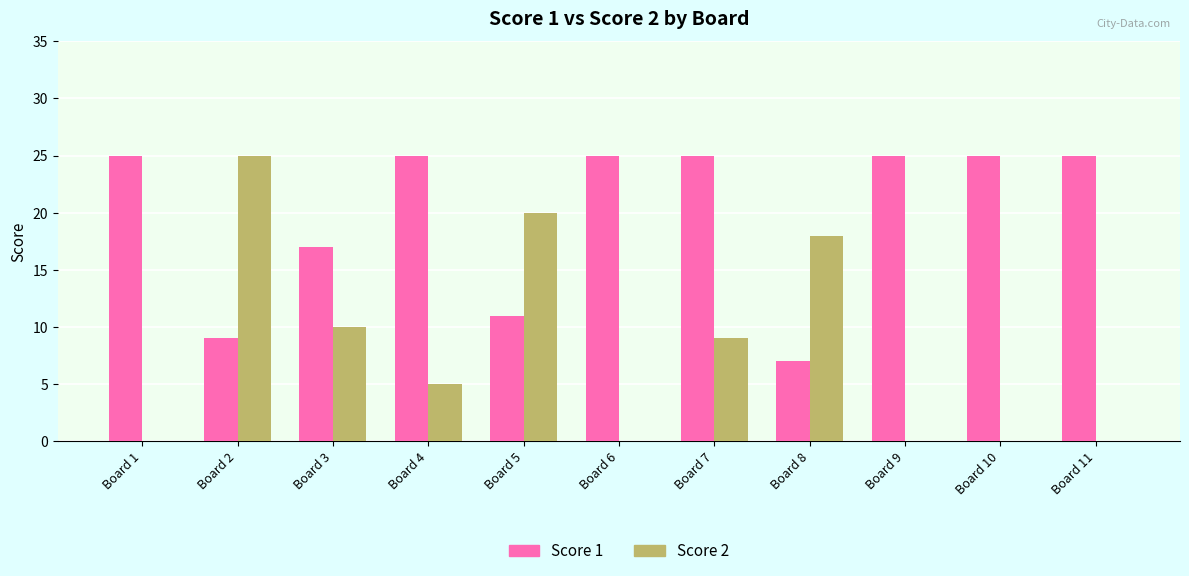

Reading left to right, what are all the values shown in this chart?

Score 1: 25	9	17	25	11	25	25	7	25	25	25
Score 2: 0	25	10	5	20	0	9	18	0	0	0